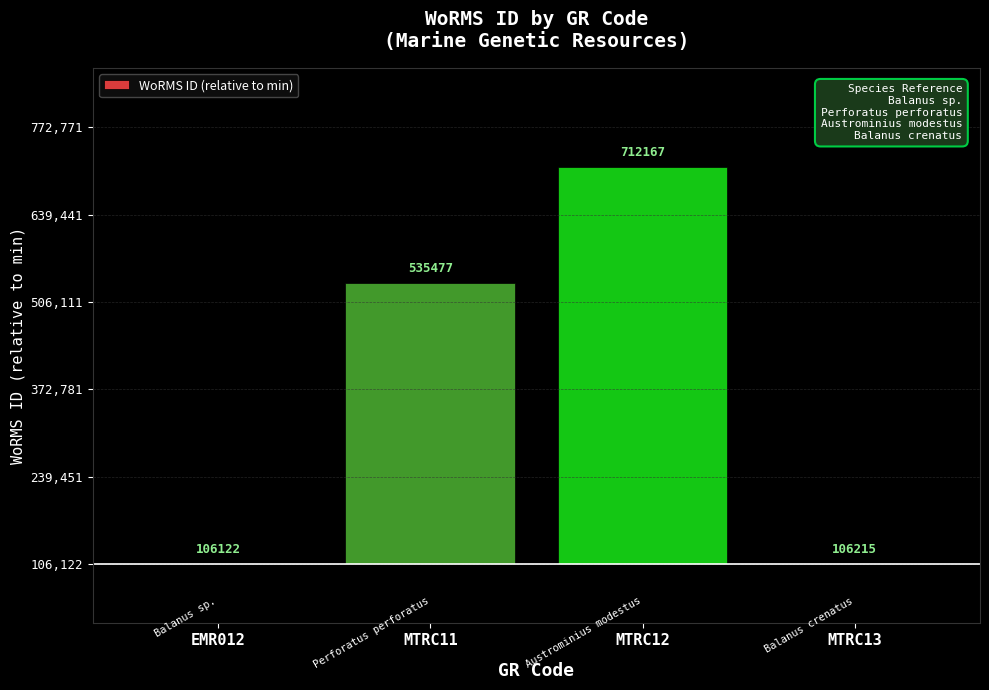

Which label corresponds to the smallest value in the chart?

EMR012